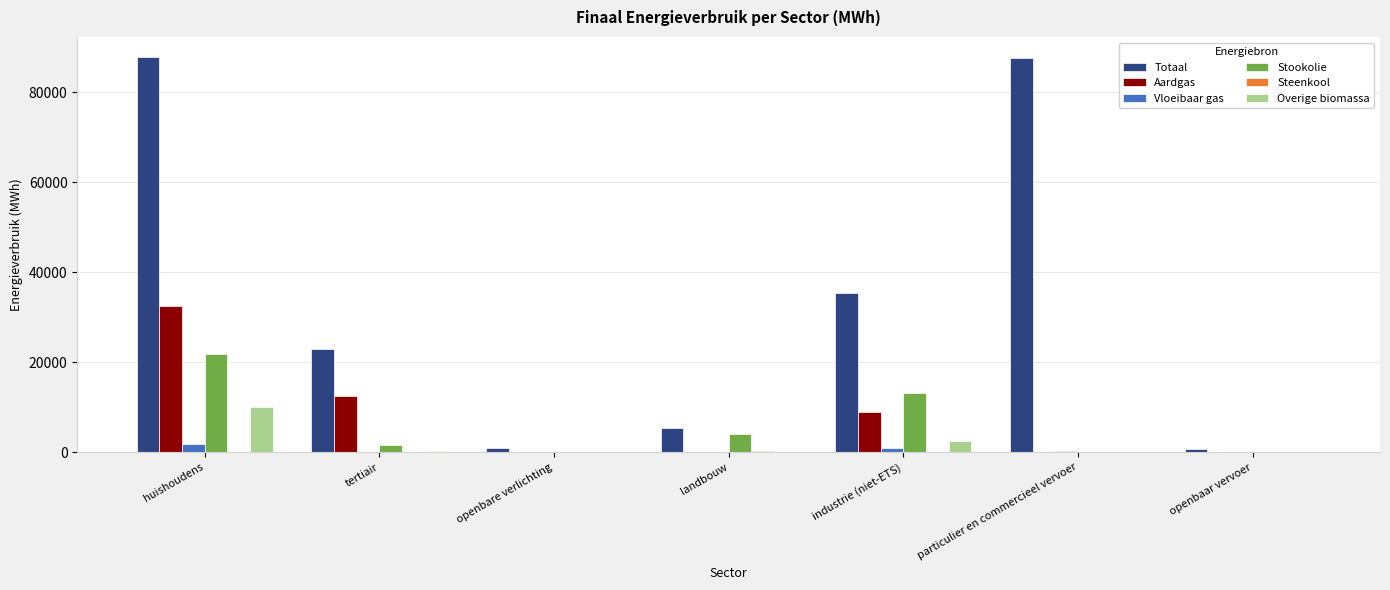

What is the maximum value shown in the chart?

87882.6